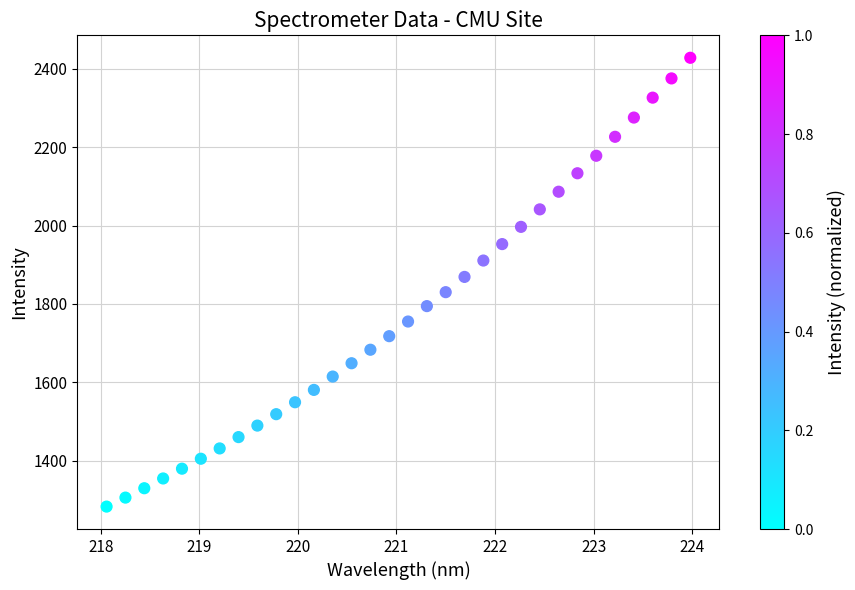

What is the range of X values (max minus min)?

5.9